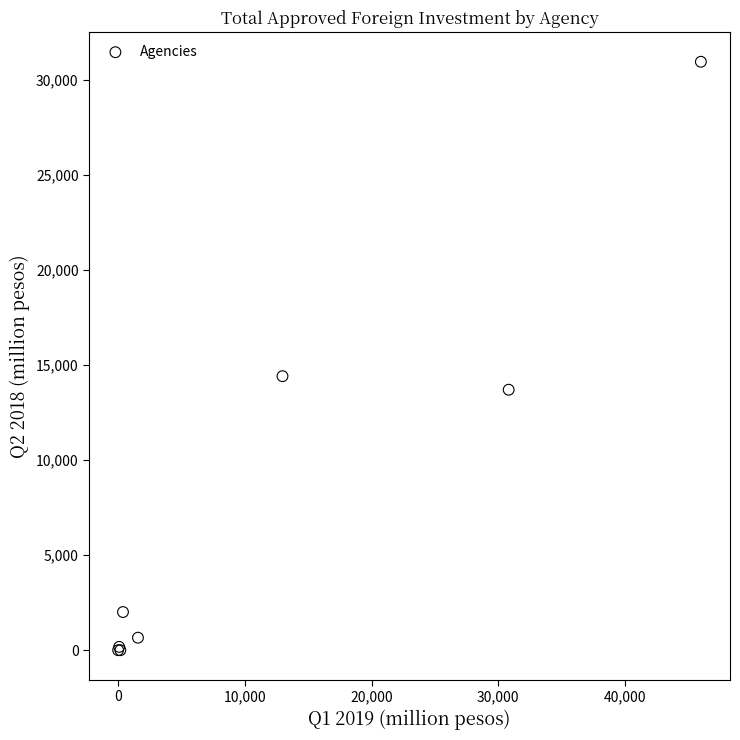

What Y value in the scatter plot is closest to 15472?

14410.1